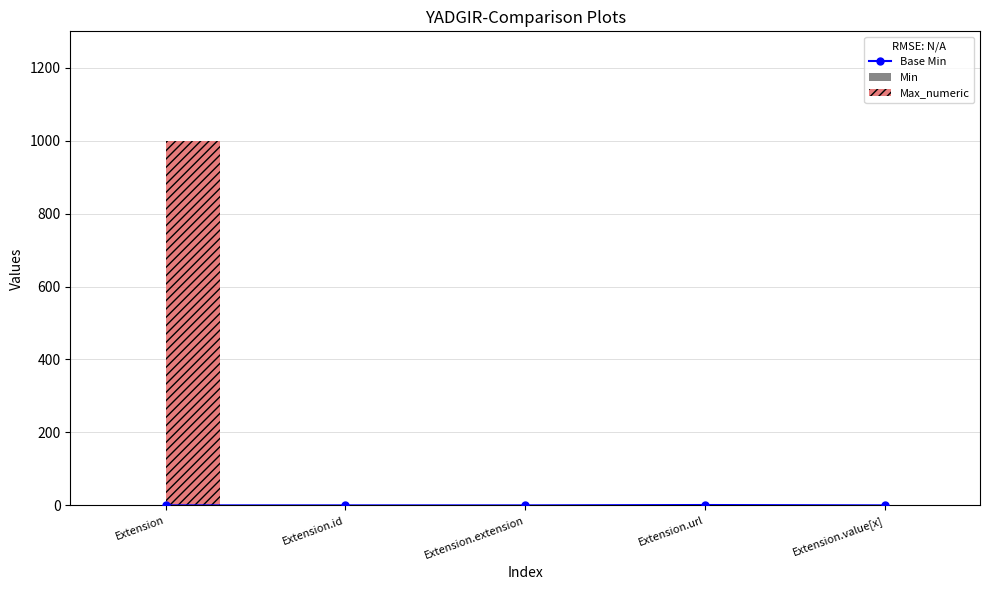

What is the highest value of the Max_numeric series?

999